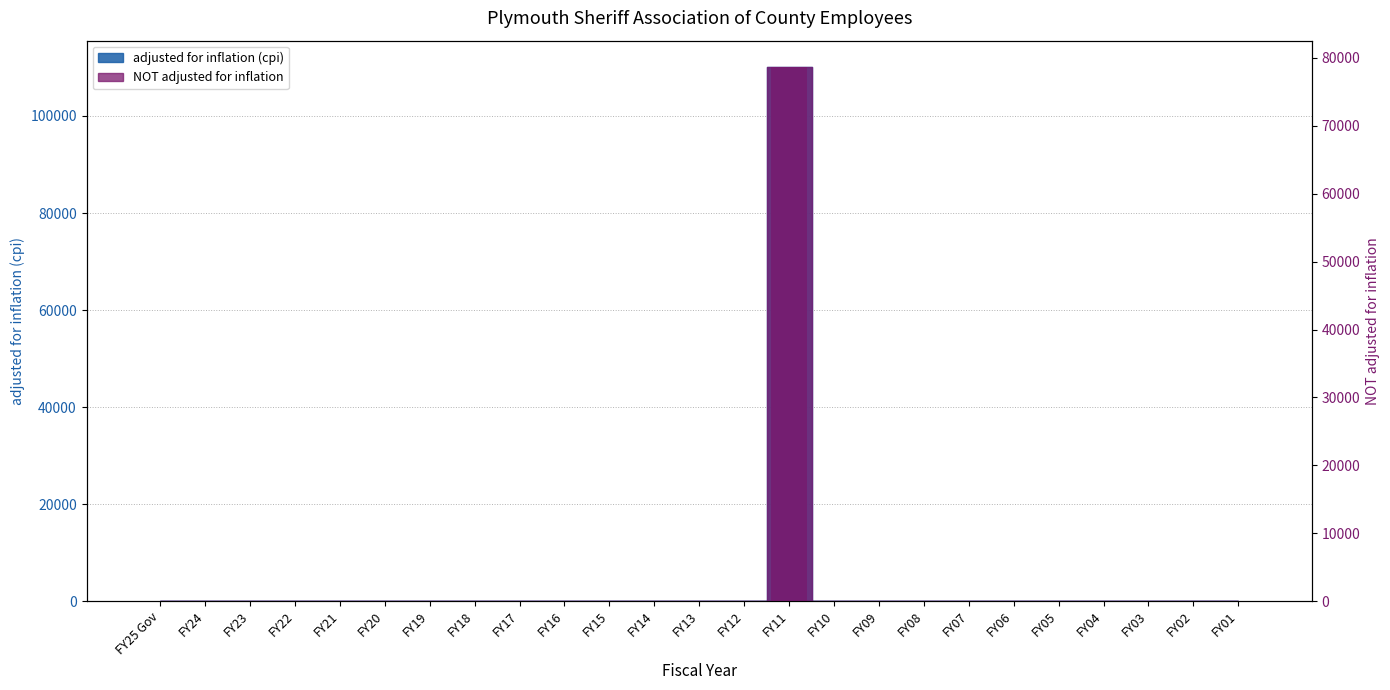

Reading right to left, transcribe all the data shown in this chart.

adjusted for inflation (cpi): 0	0	0	0	0	0	0	0	0	0	110022	0	0	0	0	0	0	0	0	0	0	0	0	0	0
NOT adjusted for inflation: 0	0	0	0	0	0	0	0	0	0	78609	0	0	0	0	0	0	0	0	0	0	0	0	0	0